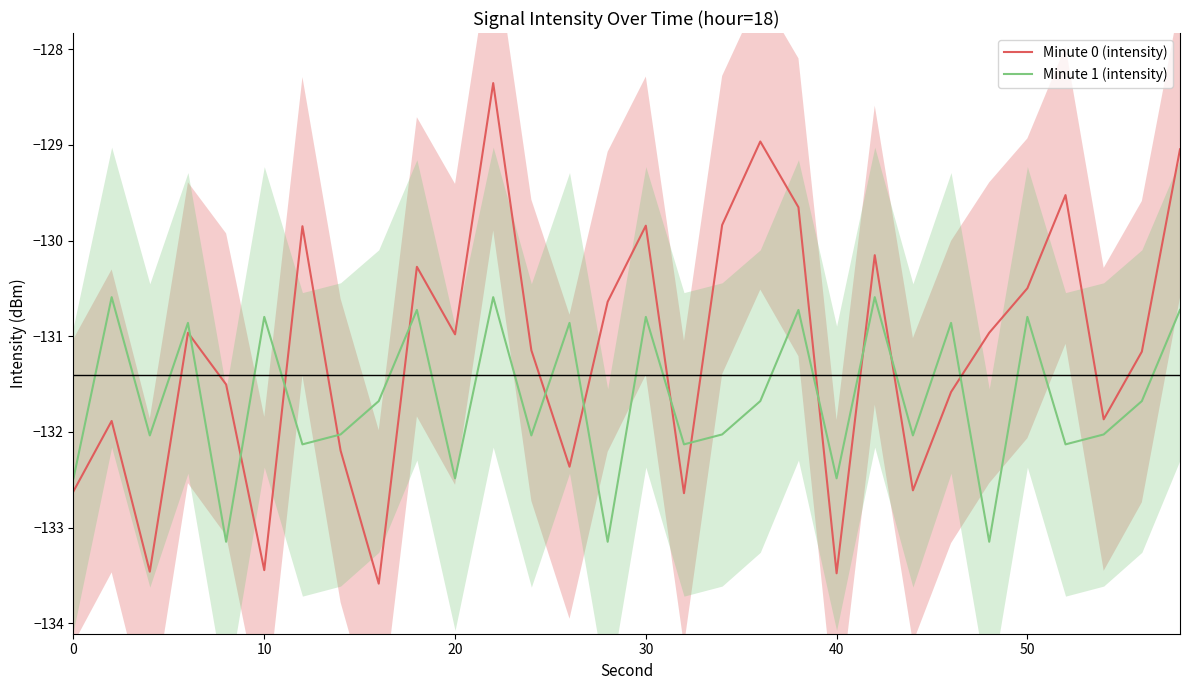

Which series ends up on top after the final intersection of Minute 1 (intensity) and Minute 0 (intensity)?

Minute 0 (intensity)